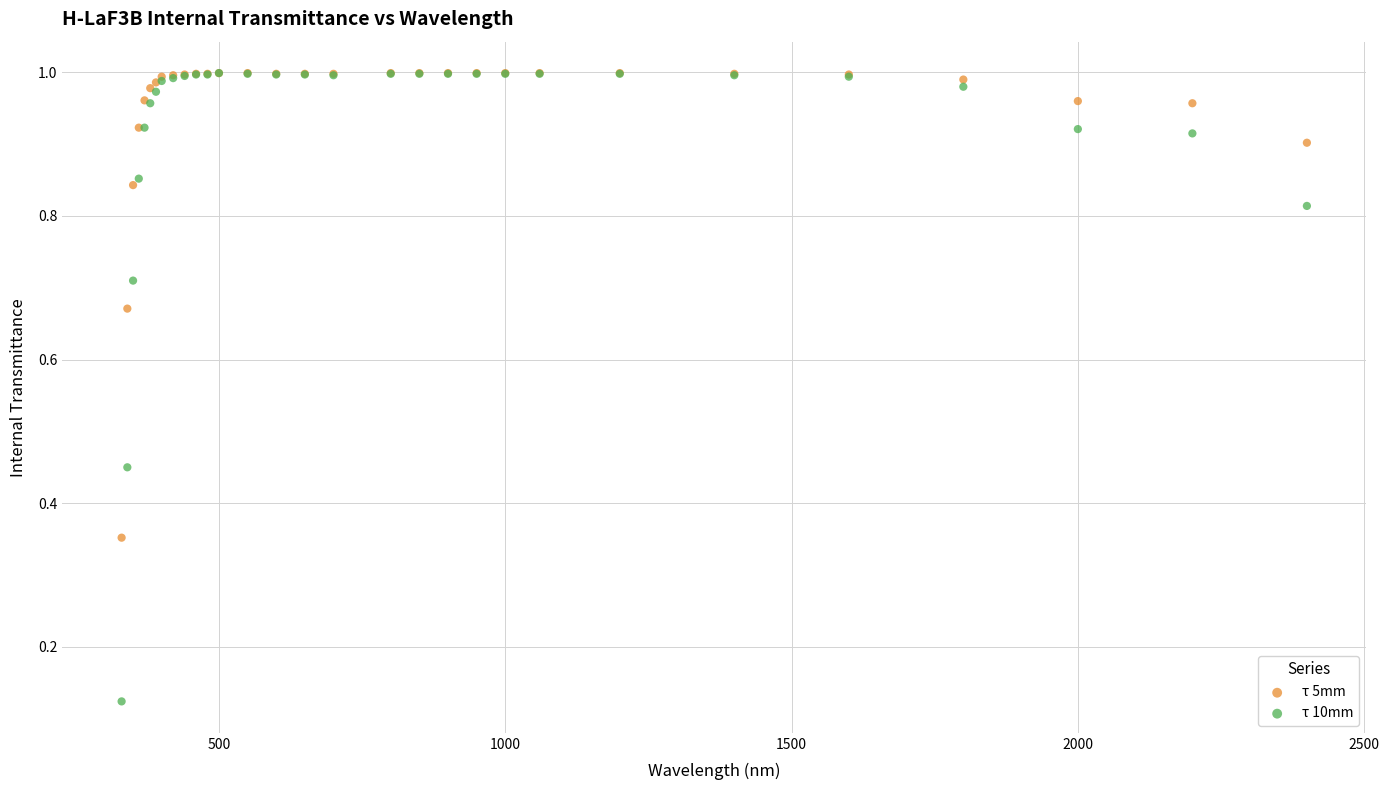

Which series reaches the minimum Y coordinate?

τ 10mm